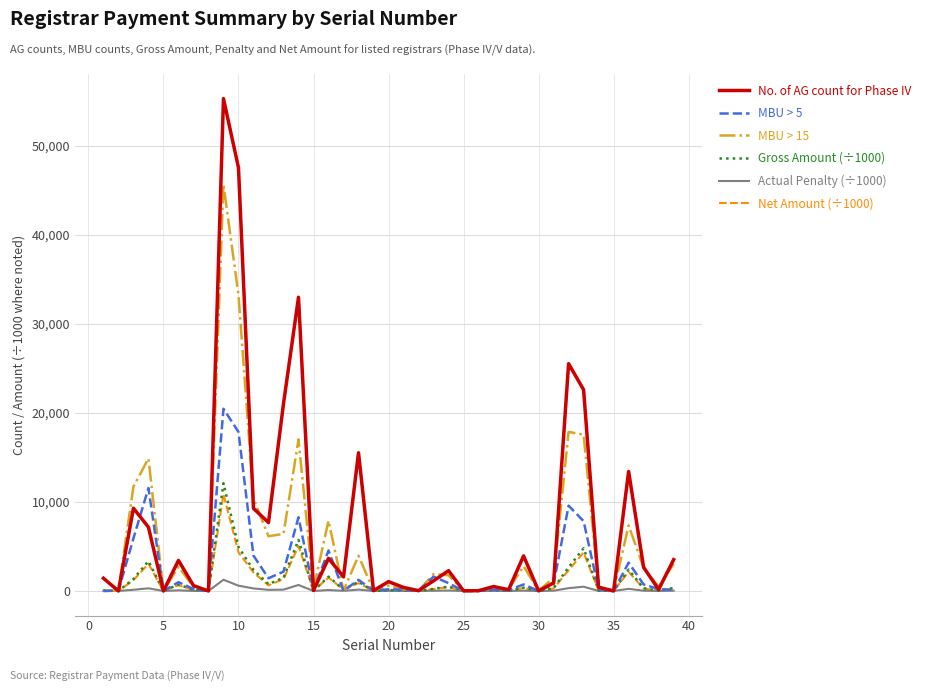

What is the maximum value shown in the chart?

55320.0